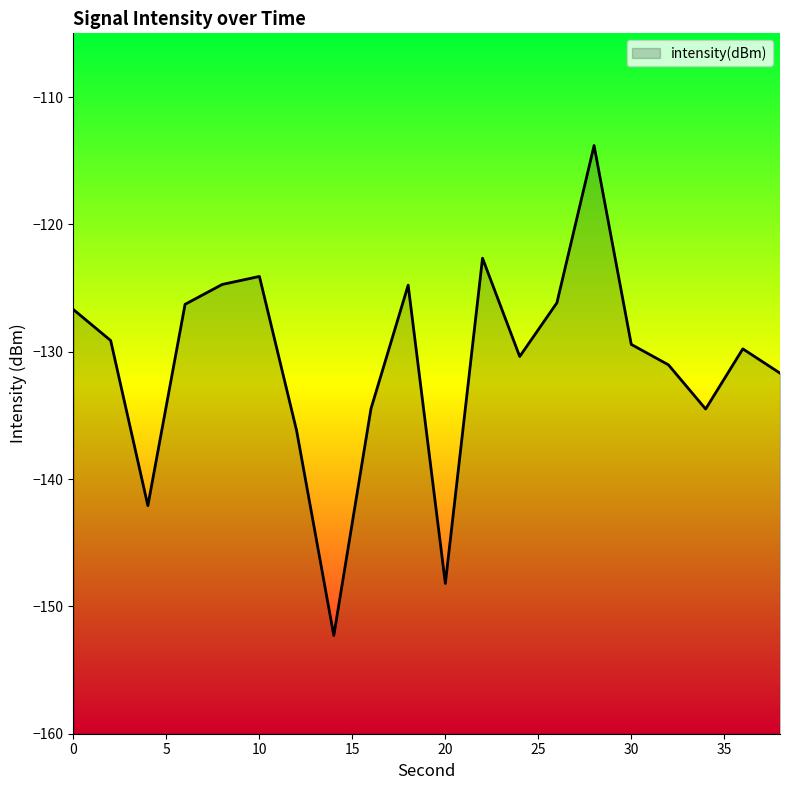

Does the chart display data point markers on the line(s)?

No